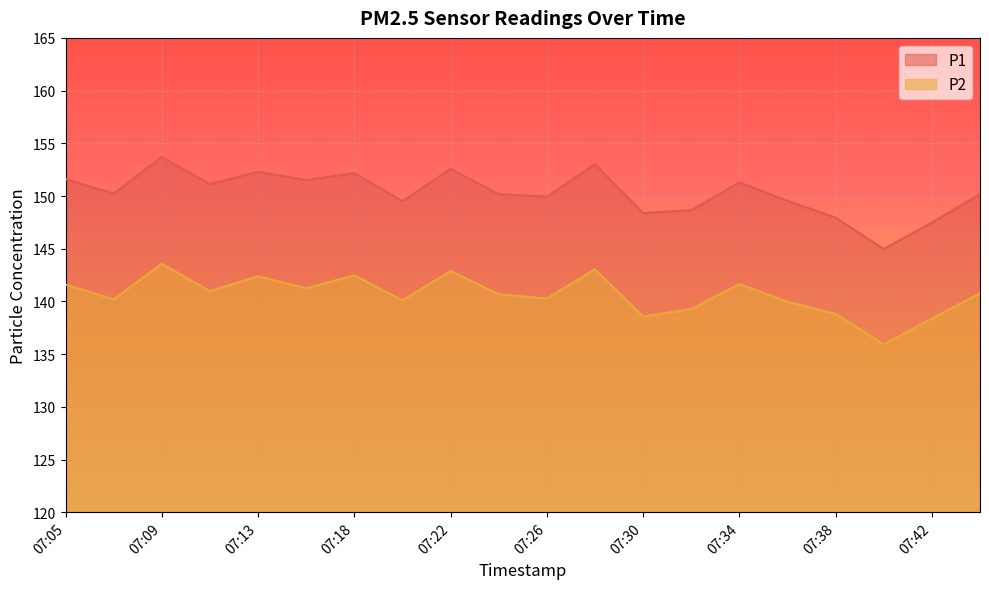

What is the maximum value shown in the chart?

153.7